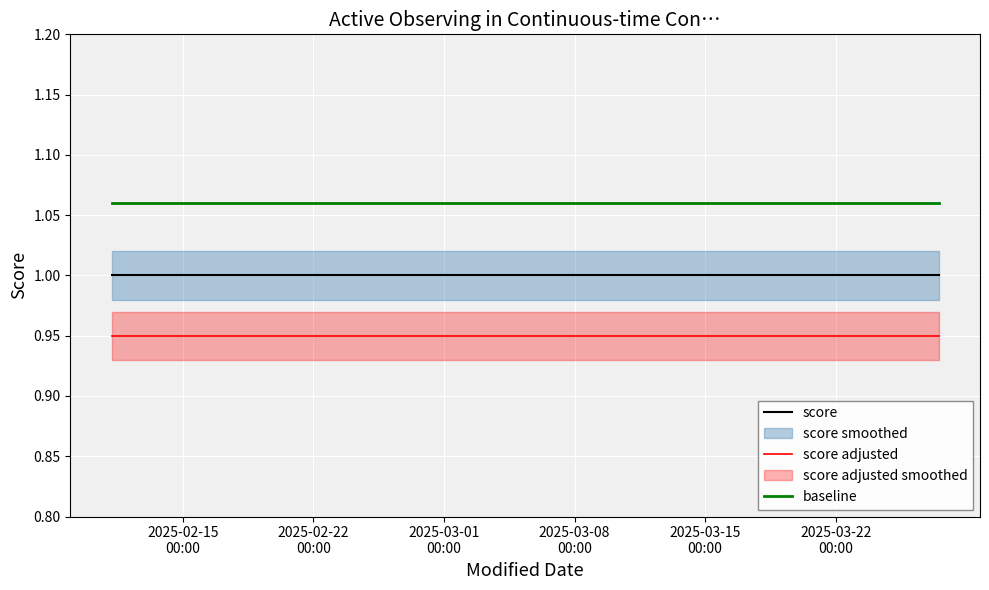

At how many categories does at least one series exceed 0?

4